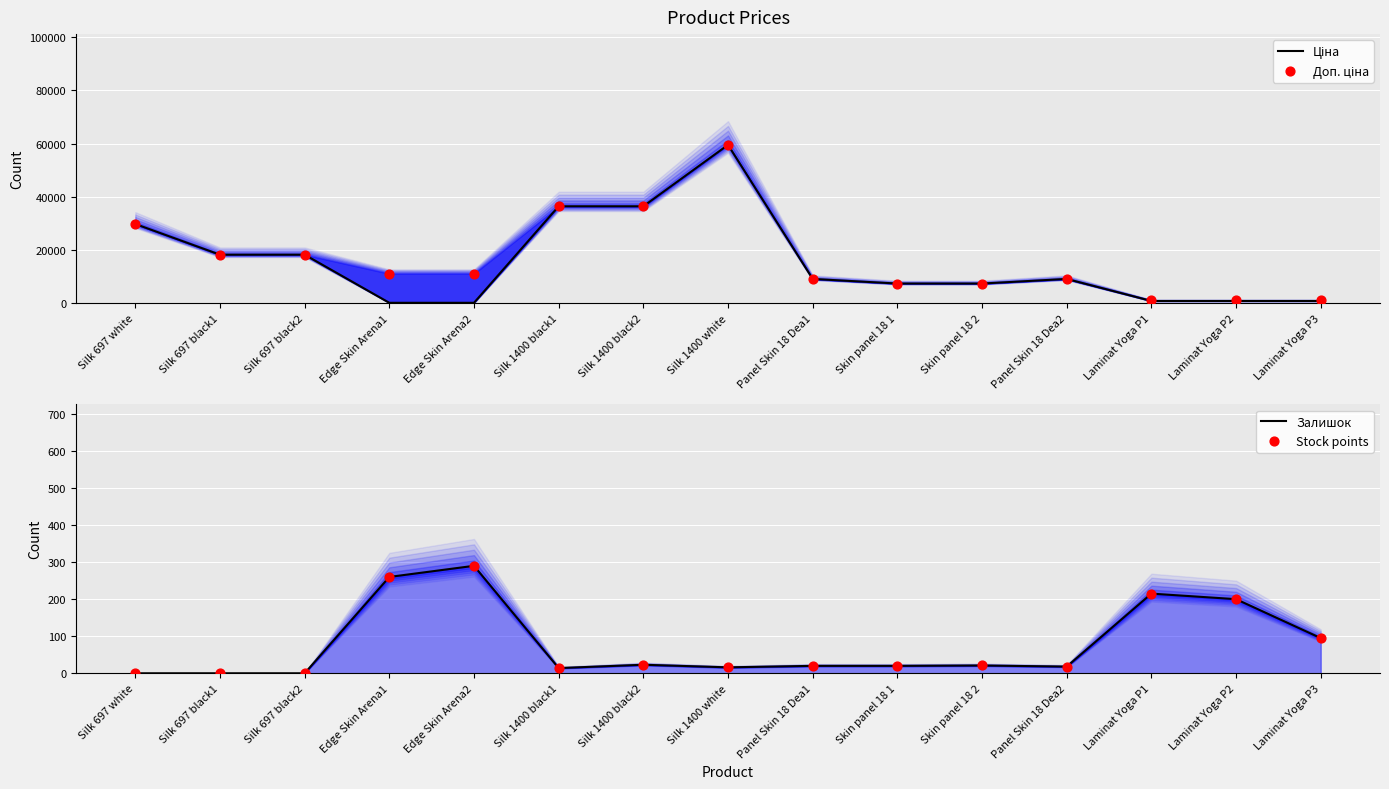

What are all the series names shown in the legend?

Ціна, Доп. ціна, Залишок, Stock points